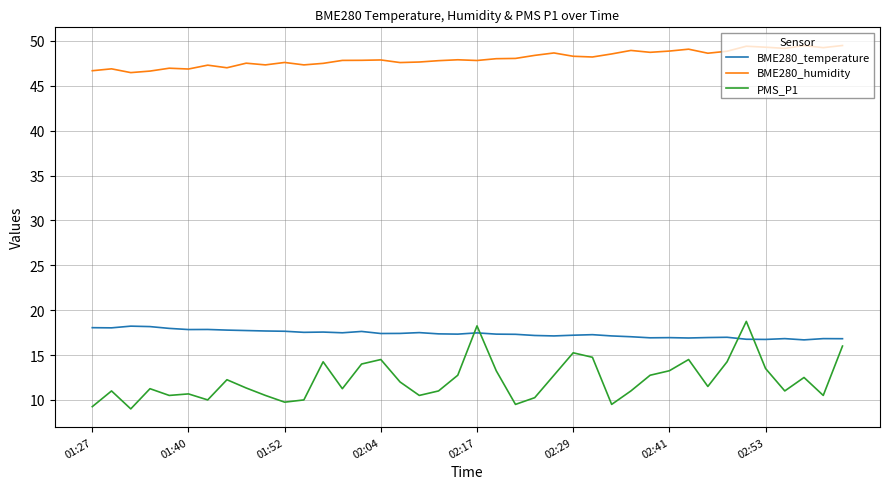

What are all the series names shown in the legend?

BME280_temperature, BME280_humidity, PMS_P1